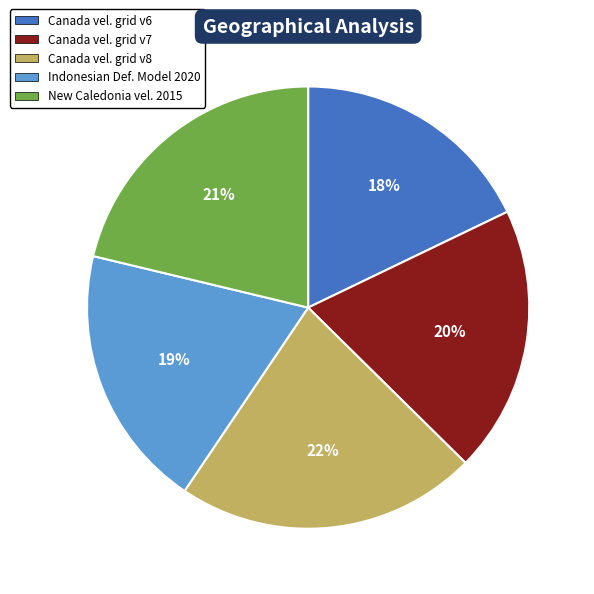

To the nearest percent, what is the average slice percentage?

20%